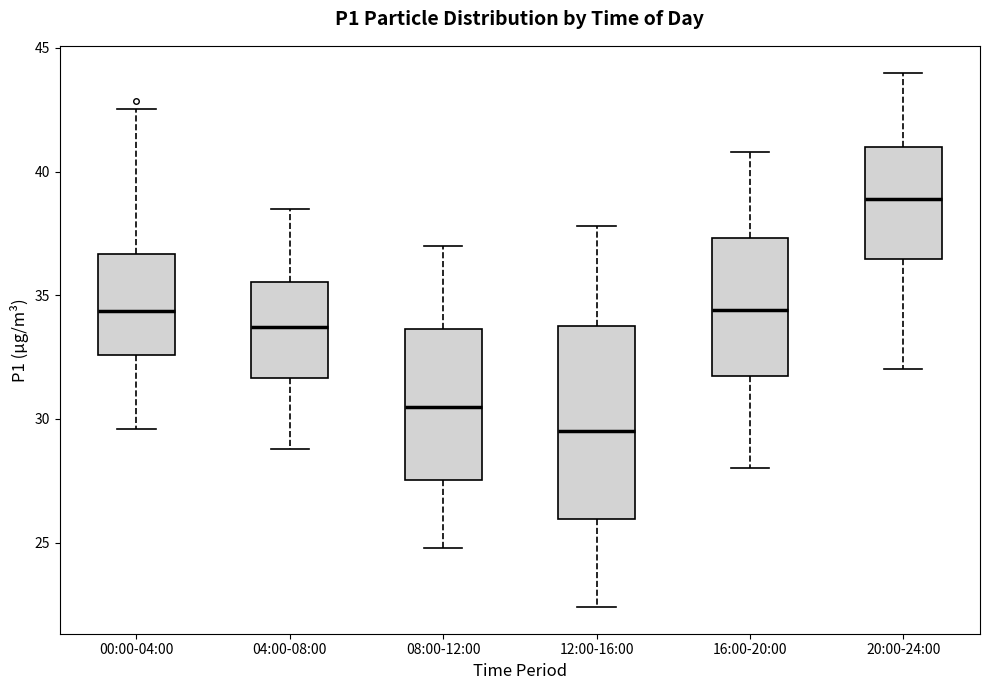

Which box's median line is the lowest?

12:00-16:00